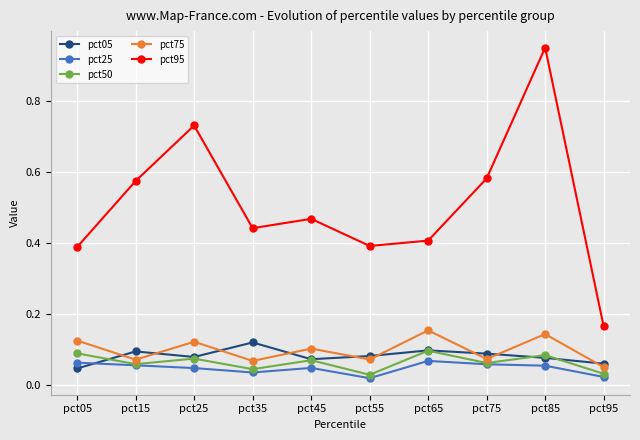

Is the value of pct75 at pct05 greater than the value of pct05 at pct75?

Yes